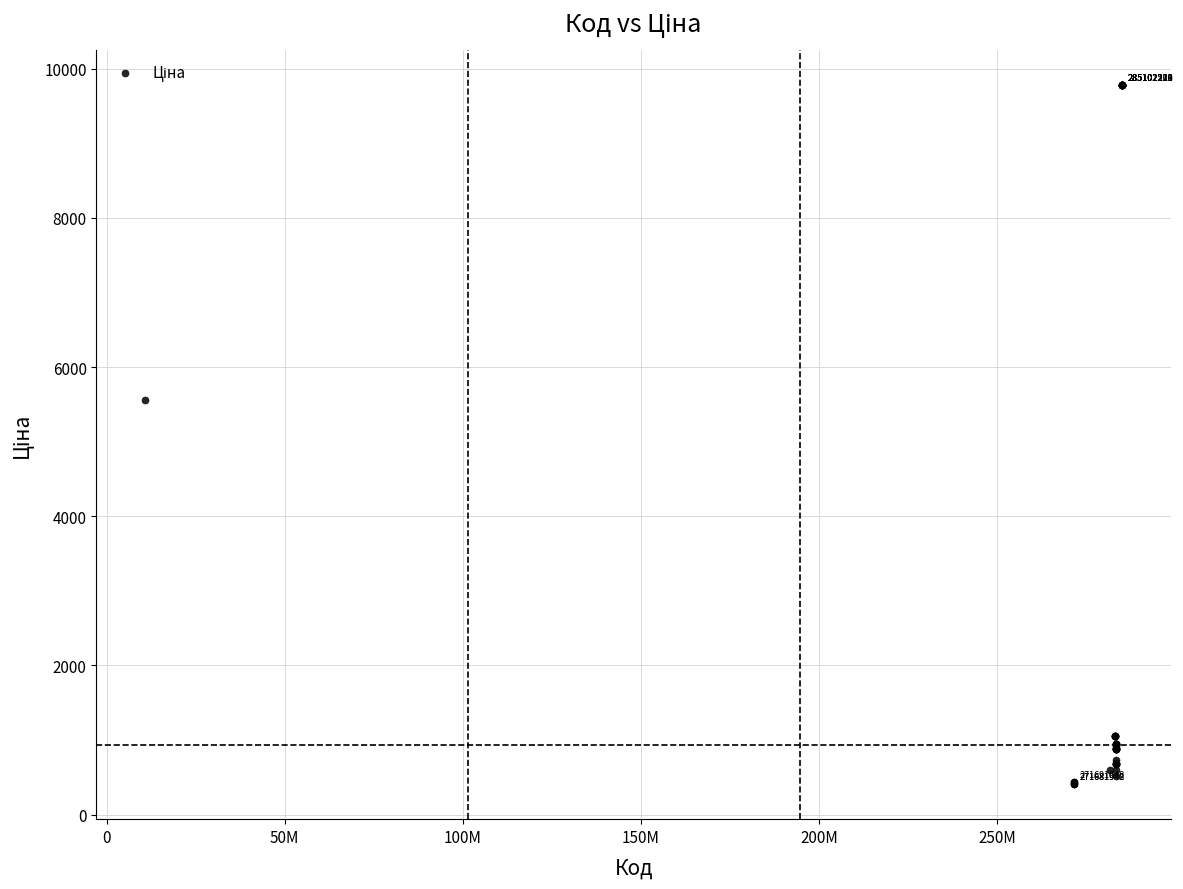

What Y value in the scatter plot is closest to 5091?

5560.3